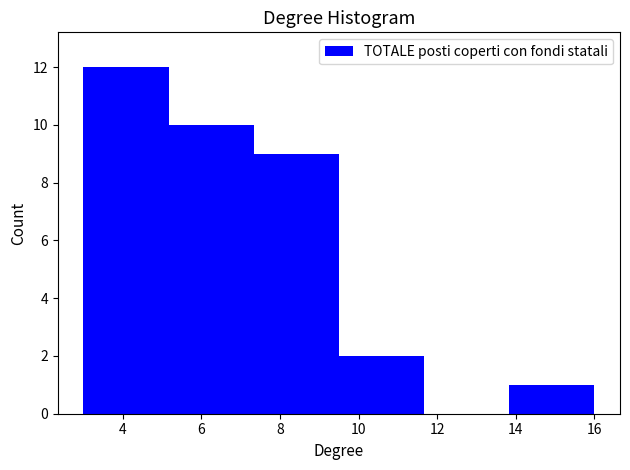

What is the height of the bar covering 5.2 to 7.4 on the x-axis? Neither the bar edges nor the heights are printed on the chart, so give them approximately, as read against the axes.

10